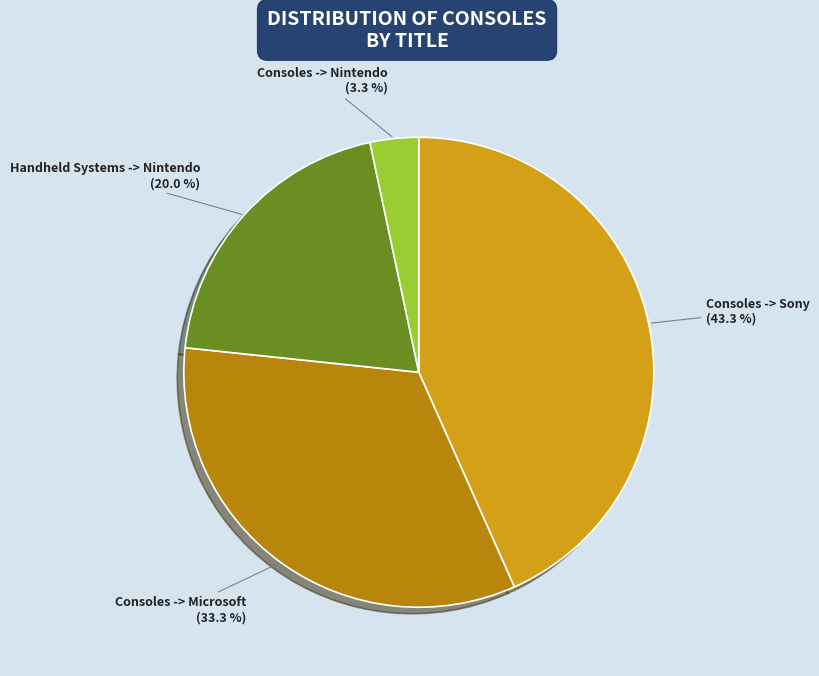

Which slice is the smallest?

Consoles -> Nintendo